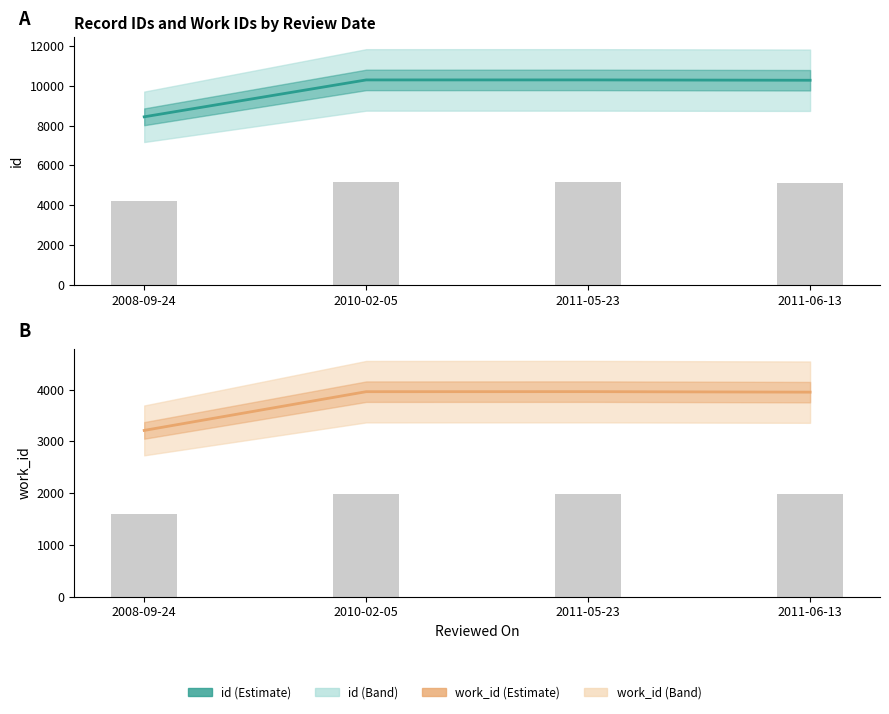

What is the difference between the maximum and minimum values in the id (estimate) series?

1854